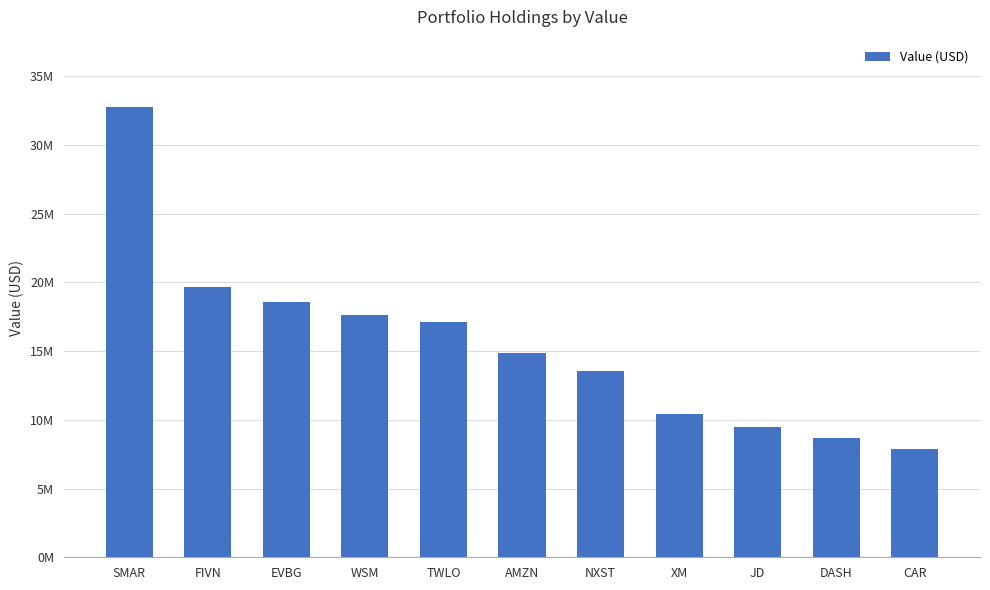

What is the minimum value shown in the chart?

7867000